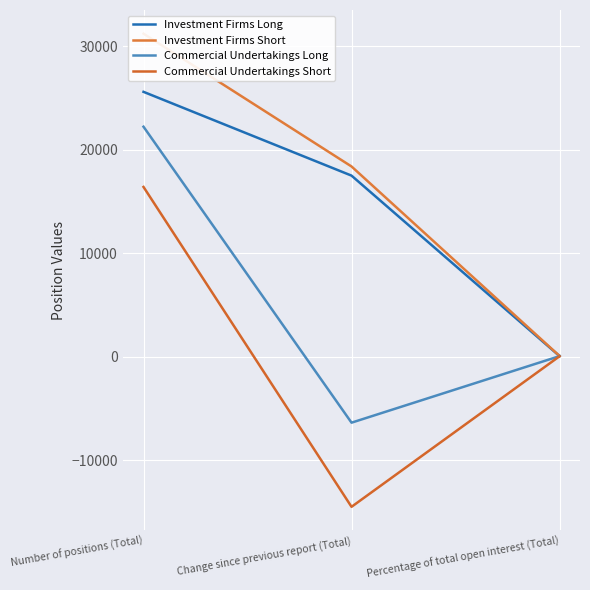

Is this an area chart (filled region under the line)?

No